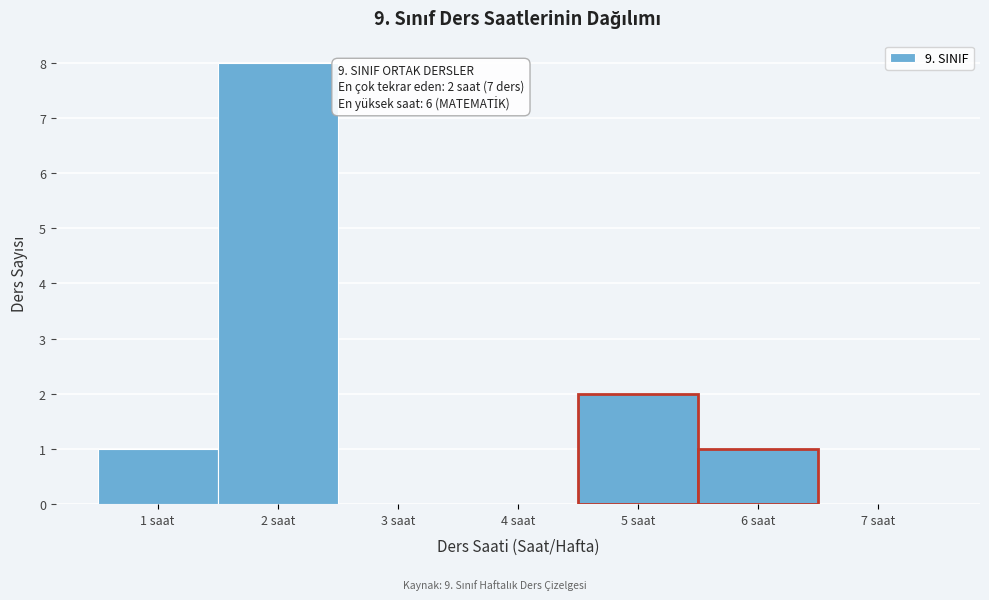

Over which range of the x-axis is the bar tallest?

1.5 to 2.5